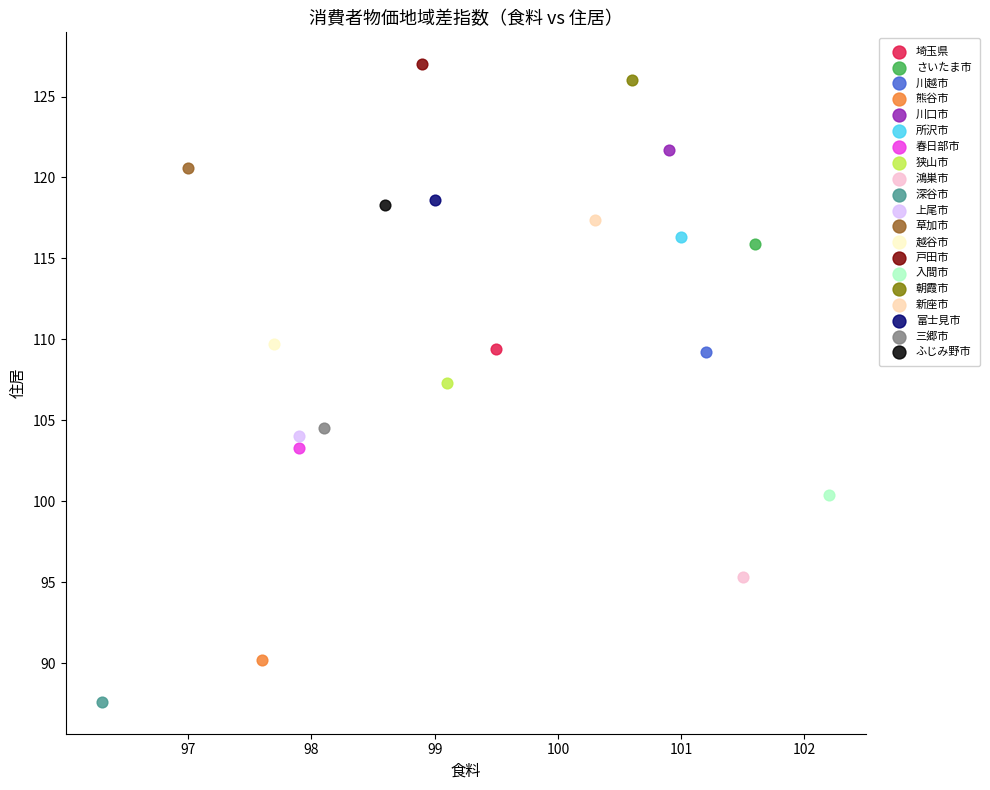

Which series reaches the minimum Y coordinate?

深谷市